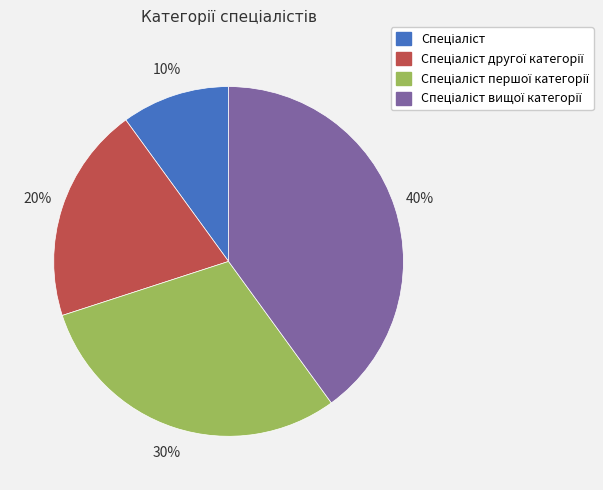

To the nearest percent, what is the average slice percentage?

25%